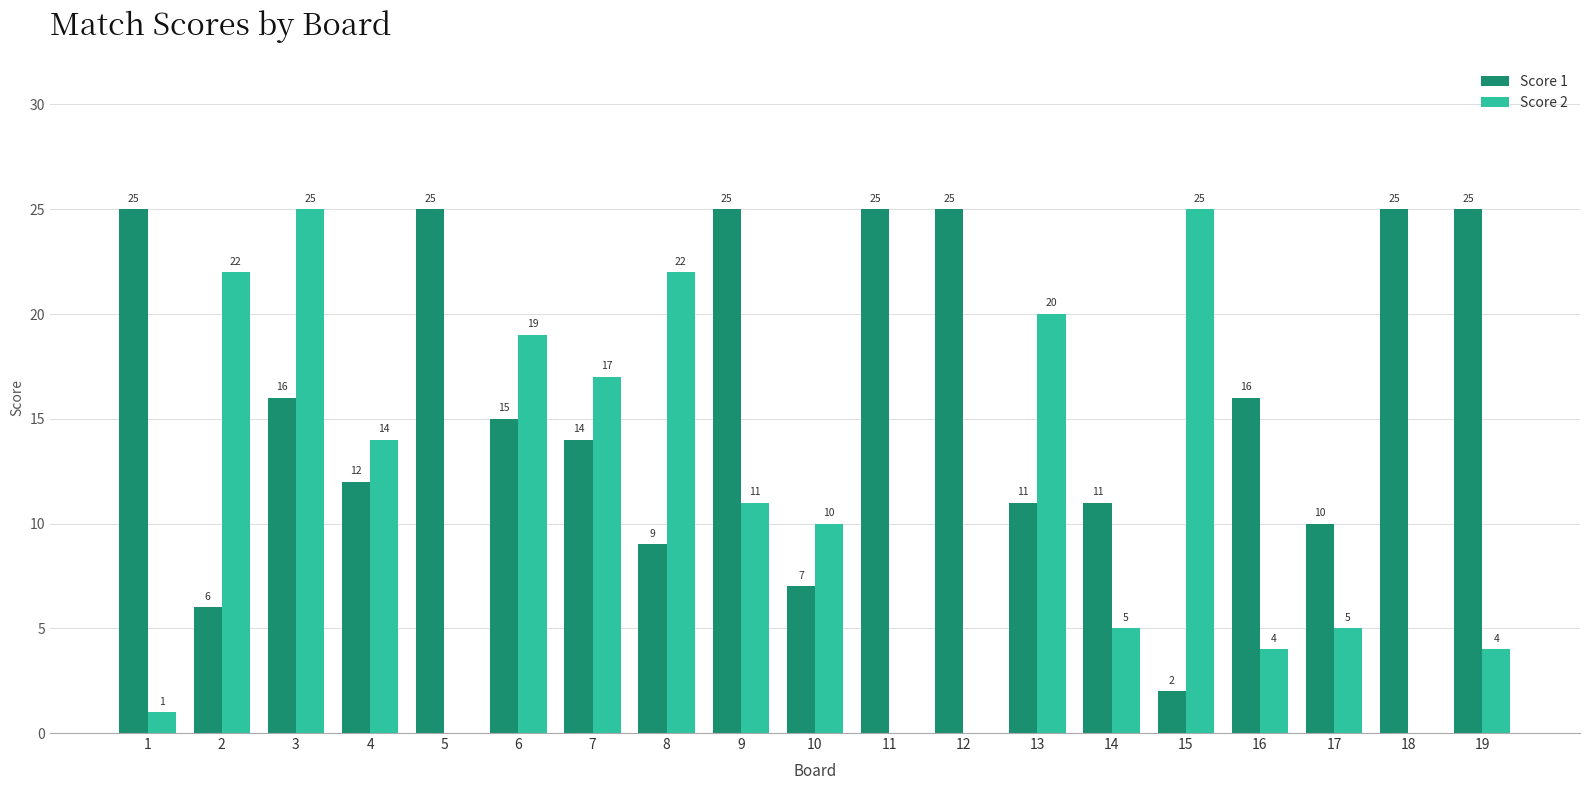

True or false: Score 2 has a value of 15 at 2.

False